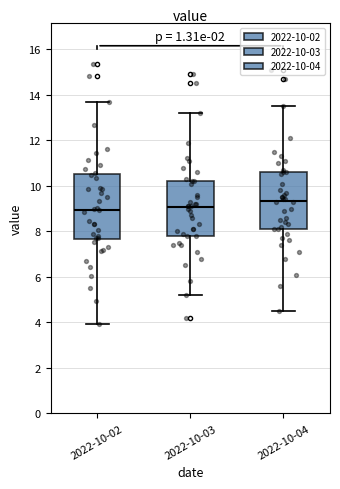

Reading left to right, read every box against the y-axis: the position of its median line, the range the box covers, and the ends of its whiskers. The values are not printed on the chart, so give them approximately, as read against the axis.

2022-10-02: median 9.0, box 7.6 to 10.6, whiskers 4.0 to 13.6
2022-10-03: median 9.0, box 7.8 to 10.2, whiskers 5.2 to 13.2
2022-10-04: median 9.4, box 8.2 to 10.6, whiskers 4.6 to 13.6